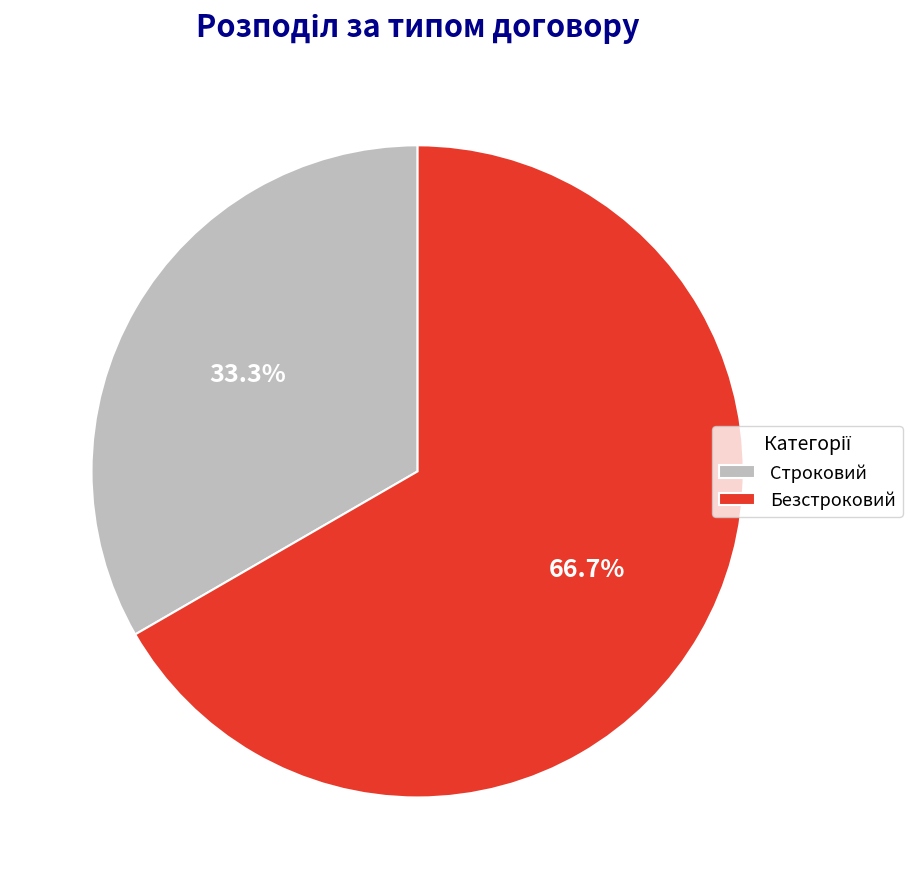

Which category has the smallest portion of the pie?

Строковий